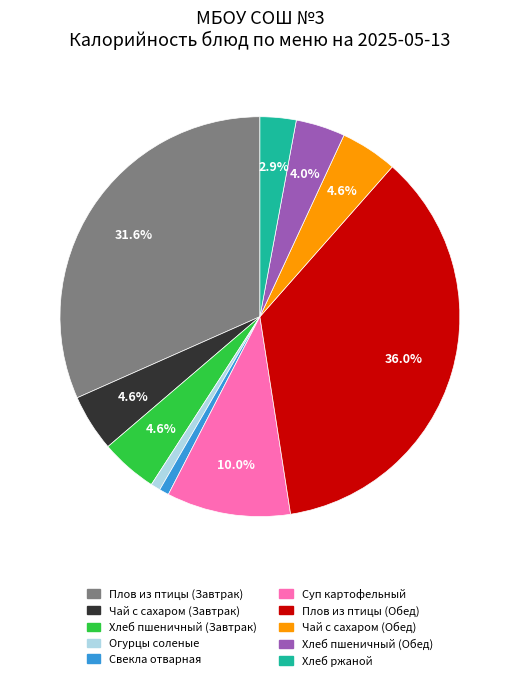

To the nearest percent, what is the average slice percentage?

10%